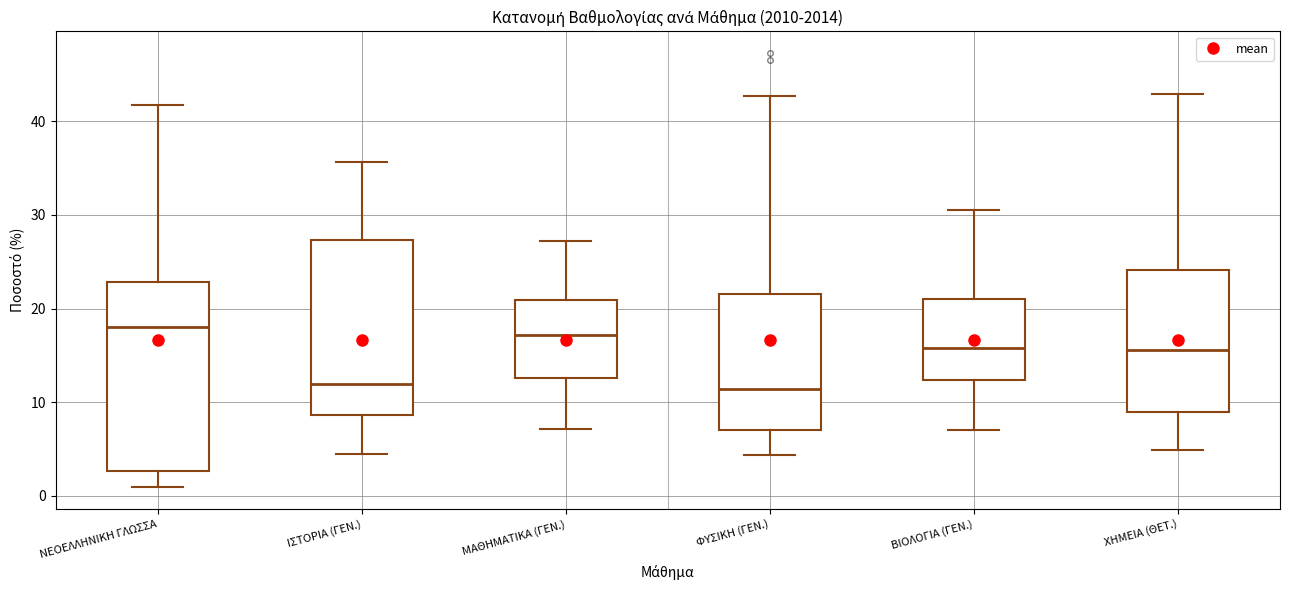

Reading left to right, read every box against the y-axis: the position of its median line, the range the box covers, and the ends of its whiskers. The values are not printed on the chart, so give them approximately, as read against the axis.

ΝΕΟΕΛΛΗΝΙΚΗ ΓΛΩΣΣΑ: median 18, box 3 to 23, whiskers 1 to 42
ΙΣΤΟΡΙΑ (ΓΕΝ.): median 12, box 9 to 27, whiskers 5 to 36
ΜΑΘΗΜΑΤΙΚΑ (ΓΕΝ.): median 17, box 13 to 21, whiskers 7 to 27
ΦΥΣΙΚΗ (ΓΕΝ.): median 11, box 7 to 22, whiskers 4 to 43
ΒΙΟΛΟΓΙΑ (ΓΕΝ.): median 16, box 12 to 21, whiskers 7 to 30
ΧΗΜΕΙΑ (ΘΕΤ.): median 16, box 9 to 24, whiskers 5 to 43